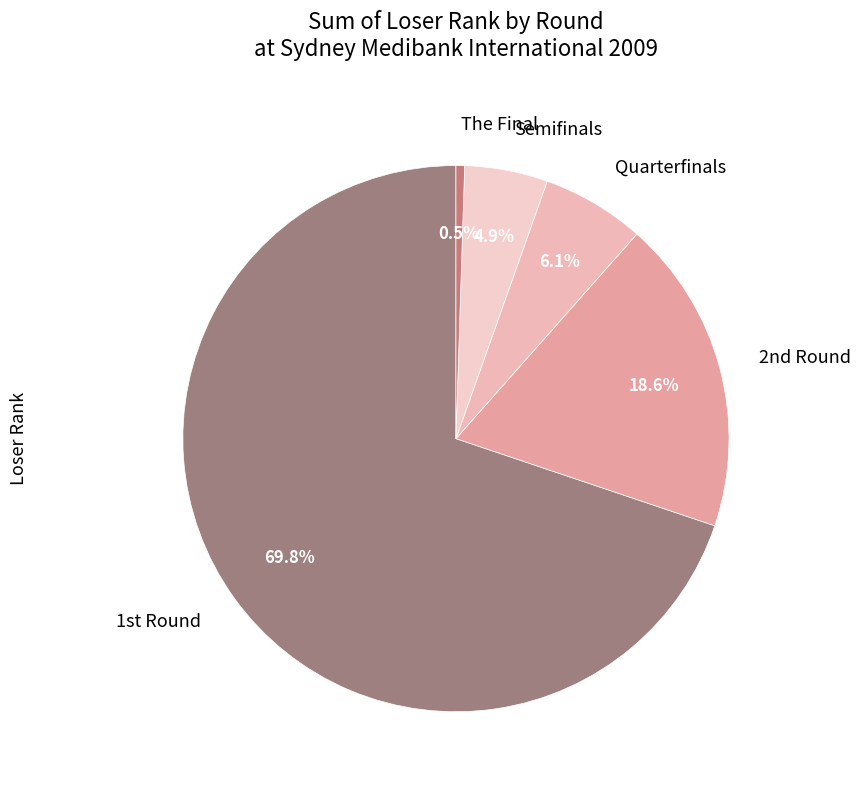

Count the number of slices in the pie.

5